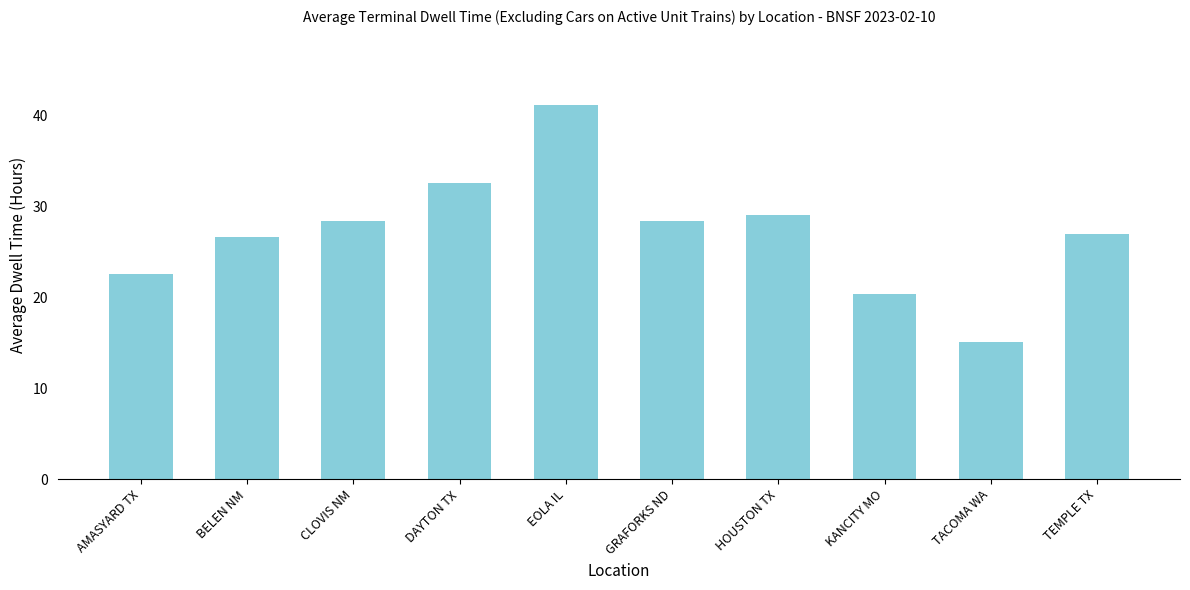

What is the difference between the maximum and second lowest values?

20.8